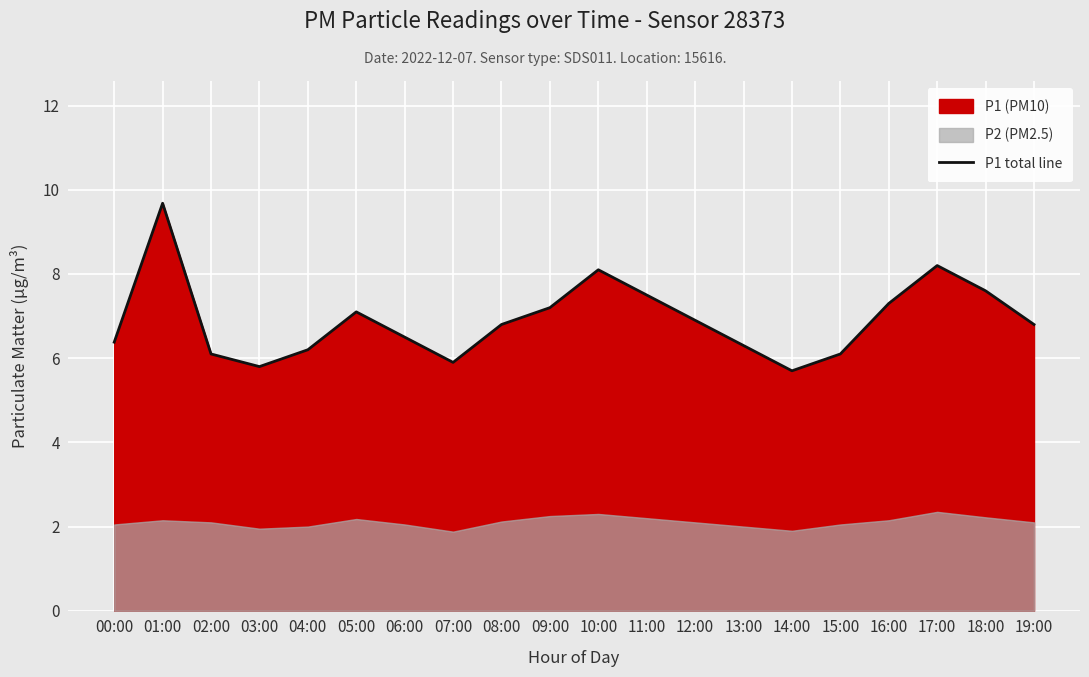

What is the change in value from 03:00 to 05:00?

+1.3